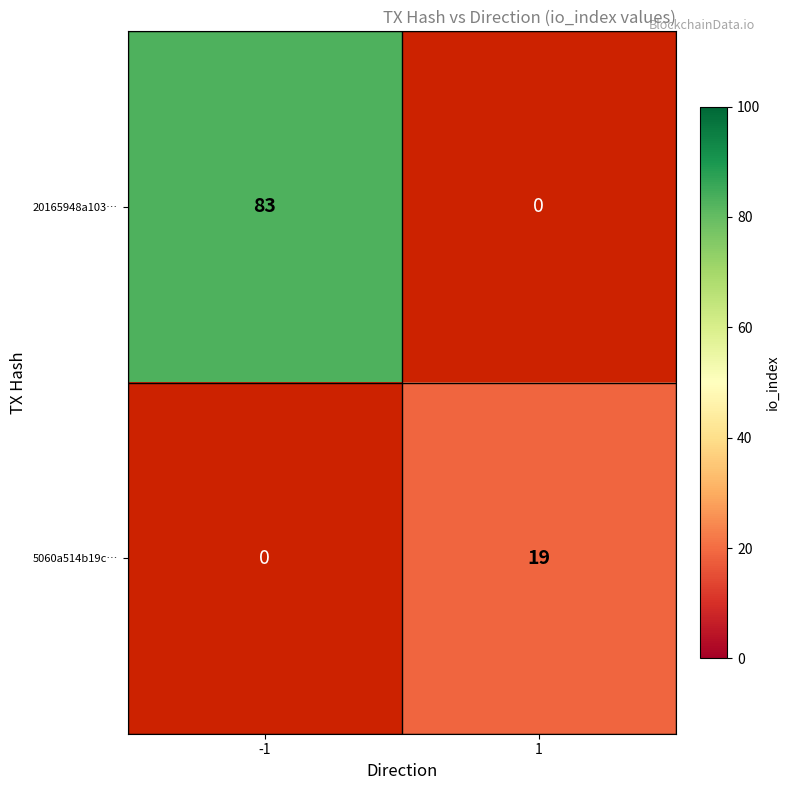

The value of 5060a514b19c… at 1 is 19. True or false?

True